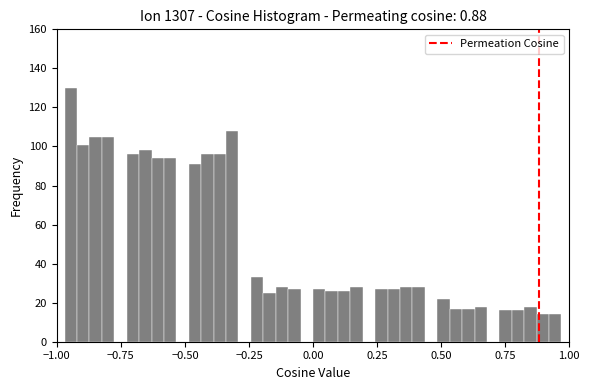

Around what value on the x-axis is the tallest bar? Give the approximate position of its centre, as read against the axis.

-0.95